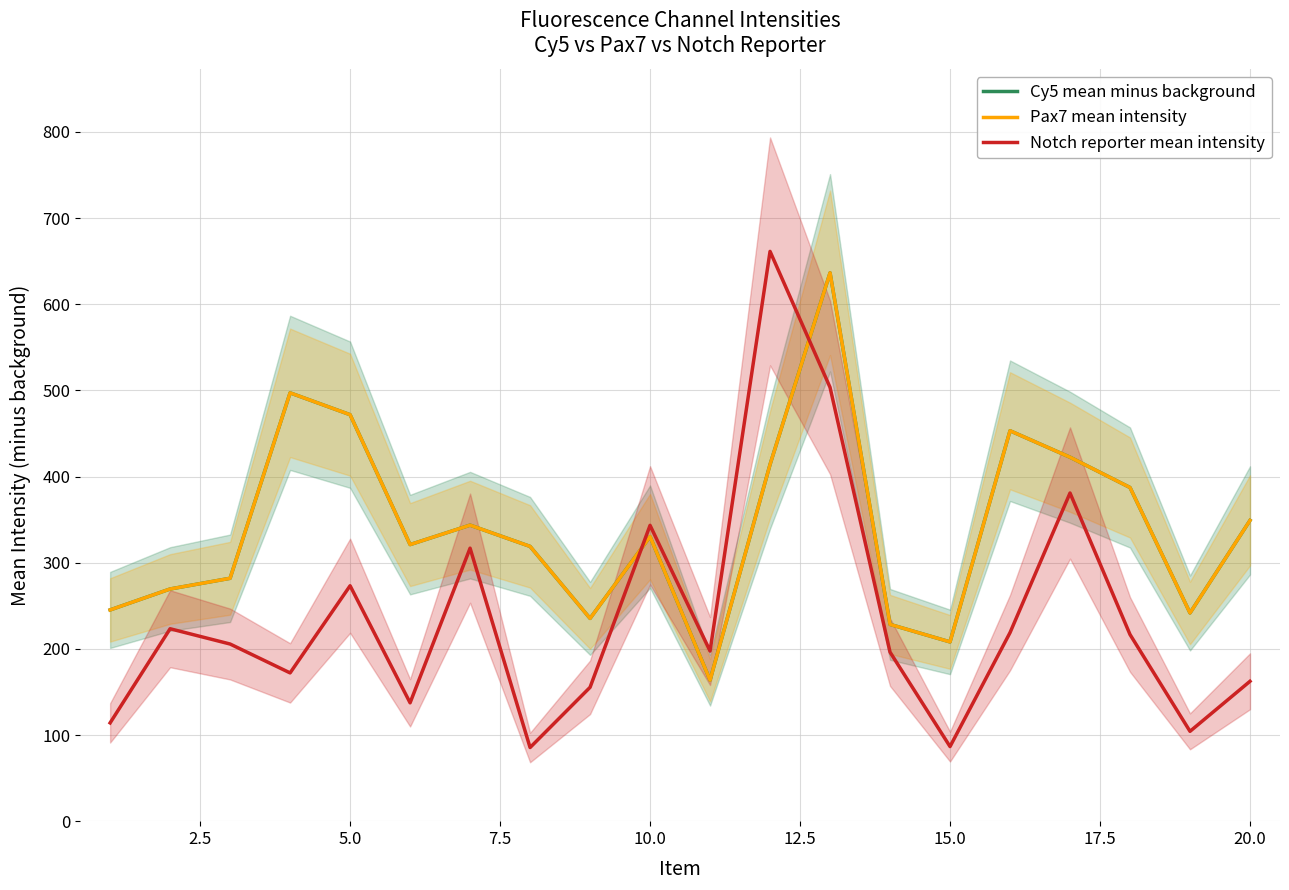

Reading left to right, transcribe all the data shown in this chart.

Cy5 mean minus background: 245.2	269.5	281.9	497.2	471.8	321.0	343.6	318.9	235.3	330.3	163.6	414.0	636.5	228.4	208.1	453.2	422.4	387.3	241.7	349.1
Pax7 mean intensity: 245.2	269.5	281.9	497.2	471.8	321.0	343.6	318.9	235.3	330.3	163.6	414.0	636.5	228.4	208.1	453.2	422.4	387.3	241.7	349.1
Notch reporter mean intensity: 114.1	223.3	205.6	172.1	273.3	137.4	316.9	85.5	155.4	343.4	197.5	661.4	503.5	196.2	86.6	218.8	380.9	216.7	104.3	162.4